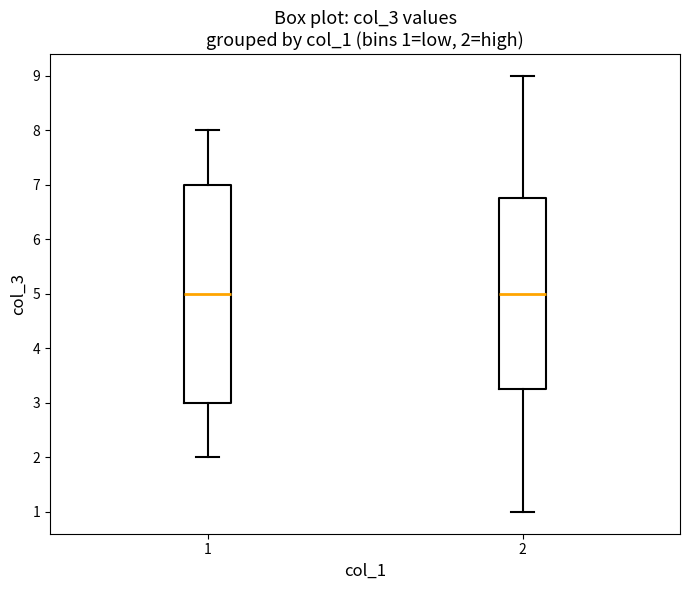

Which box is the tallest, from its lower edge to its upper edge?

1